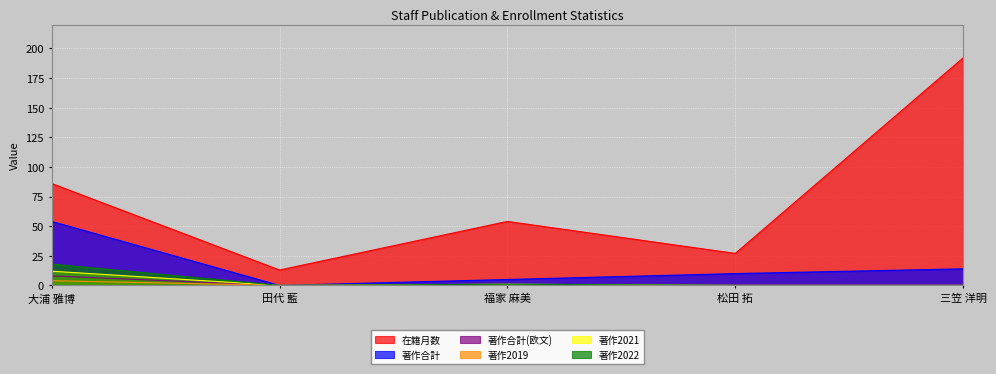

Reading left to right, what are all the values shown in this chart?

在籍月数: 大浦 雅博=86	田代 藍=13	福家 麻美=54	松田 拓=27	三笠 洋明=192
著作合計: 大浦 雅博=54	田代 藍=0	福家 麻美=5	松田 拓=10	三笠 洋明=14
著作合計(欧文): 大浦 雅博=8	田代 藍=0	福家 麻美=0	松田 拓=0	三笠 洋明=0
著作2019: 大浦 雅博=4	田代 藍=0	福家 麻美=0	松田 拓=0	三笠 洋明=0
著作2021: 大浦 雅博=12	田代 藍=0	福家 麻美=1	松田 拓=0	三笠 洋明=0
著作2022: 大浦 雅博=18	田代 藍=0	福家 麻美=1	松田 拓=0	三笠 洋明=0